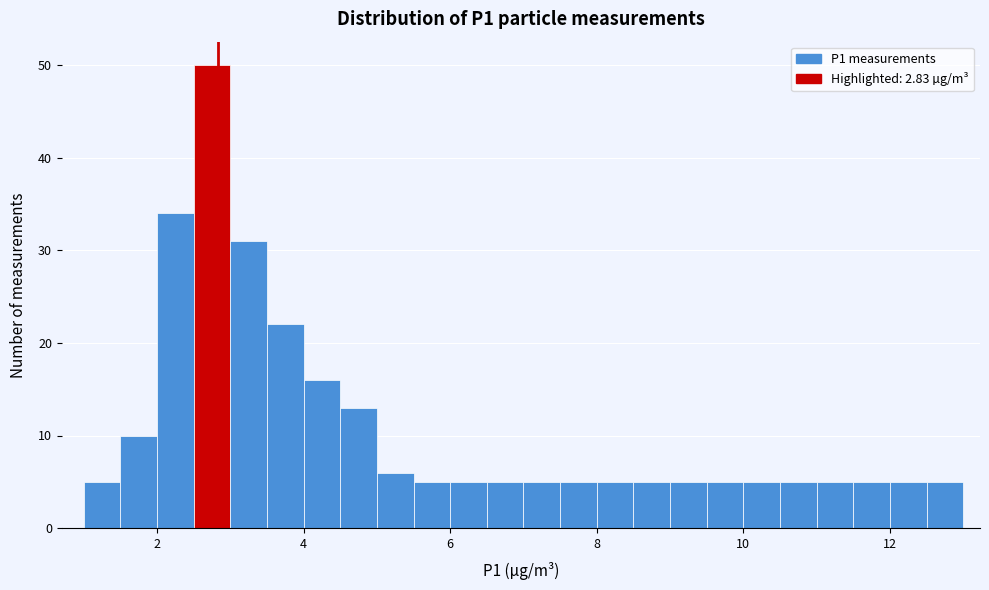

Around what value on the x-axis is the tallest bar? Give the approximate position of its centre, as read against the axis.

2.8